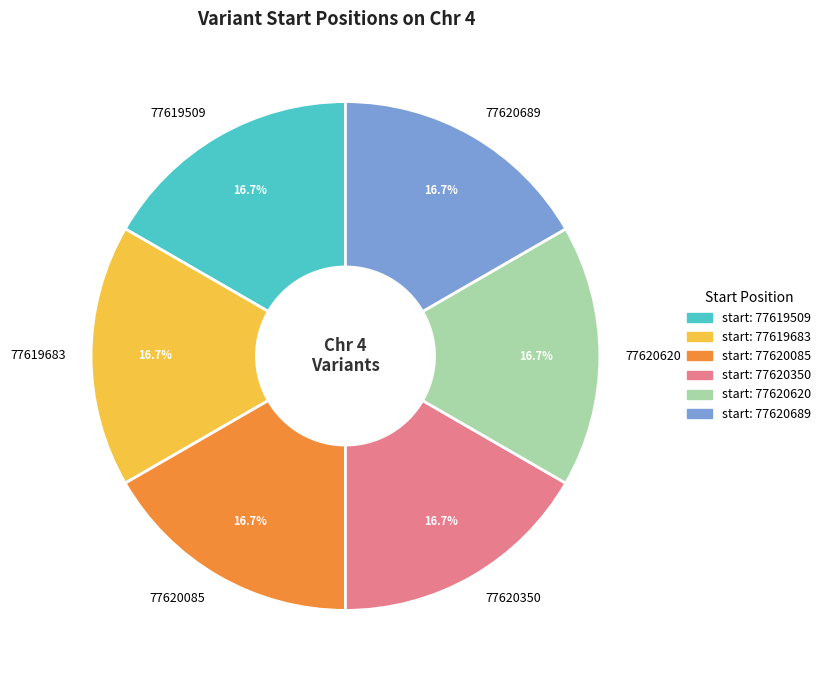

What is the ratio of the value at 77620350 to the value at 77619509?

1.0